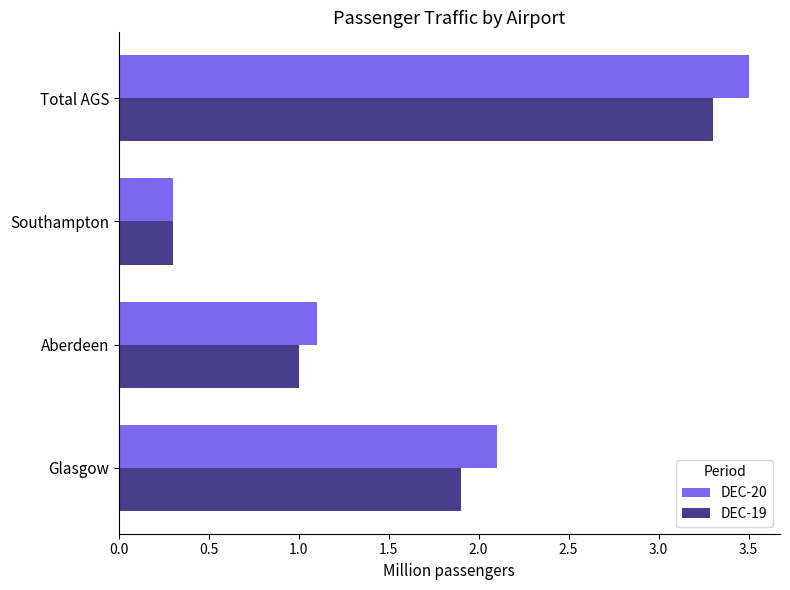

List the labels in order of DEC-20 value, smallest first.

Southampton, Aberdeen, Glasgow, Total AGS